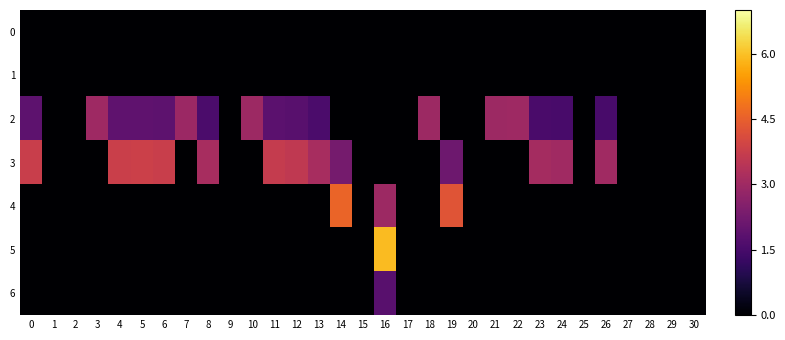

Between 1 and 12, which series saw the biggest shift?

3